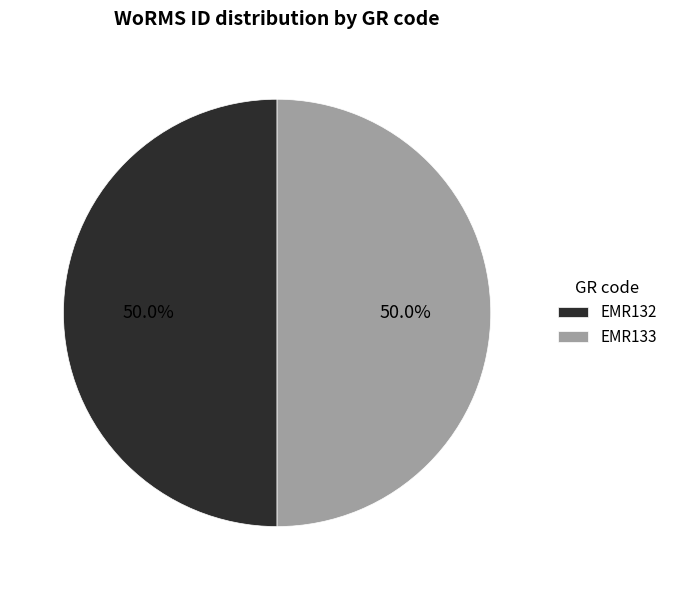

To the nearest percent, what portion does EMR132 represent?

50%